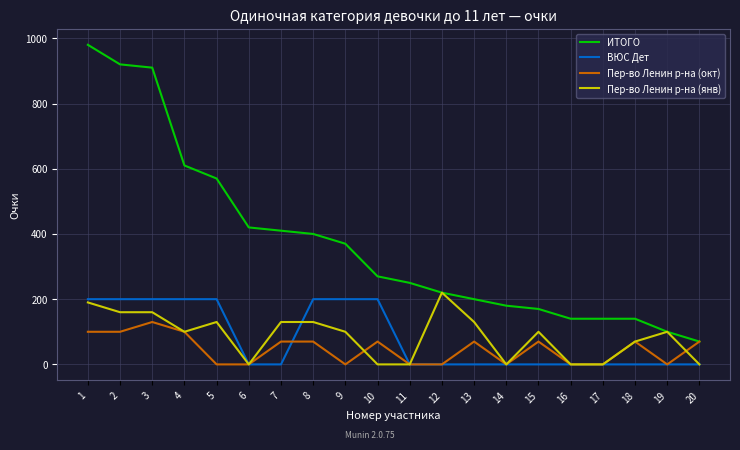

Reading left to right, transcribe all the data shown in this chart.

ИТОГО: 980	920	910	610	570	420	410	400	370	270	250	220	200	180	170	140	140	140	100	70
ВЮС Дет: 200	200	200	200	200	0	0	200	200	200	0	0	0	0	0	0	0	0	0	0
Пер-во Ленин р-на (окт): 100	100	130	100	0	0	70	70	0	70	0	0	70	0	70	0	0	70	0	70
Пер-во Ленин р-на (янв): 190	160	160	100	130	0	130	130	100	0	0	220	130	0	100	0	0	70	100	0